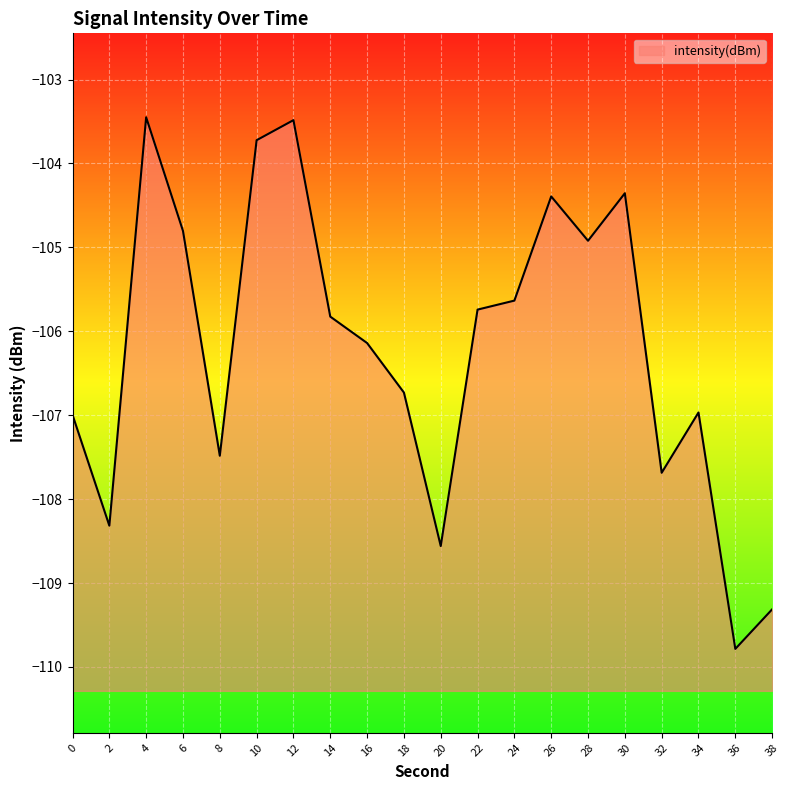

At which category does the data reach its first local peak?

4